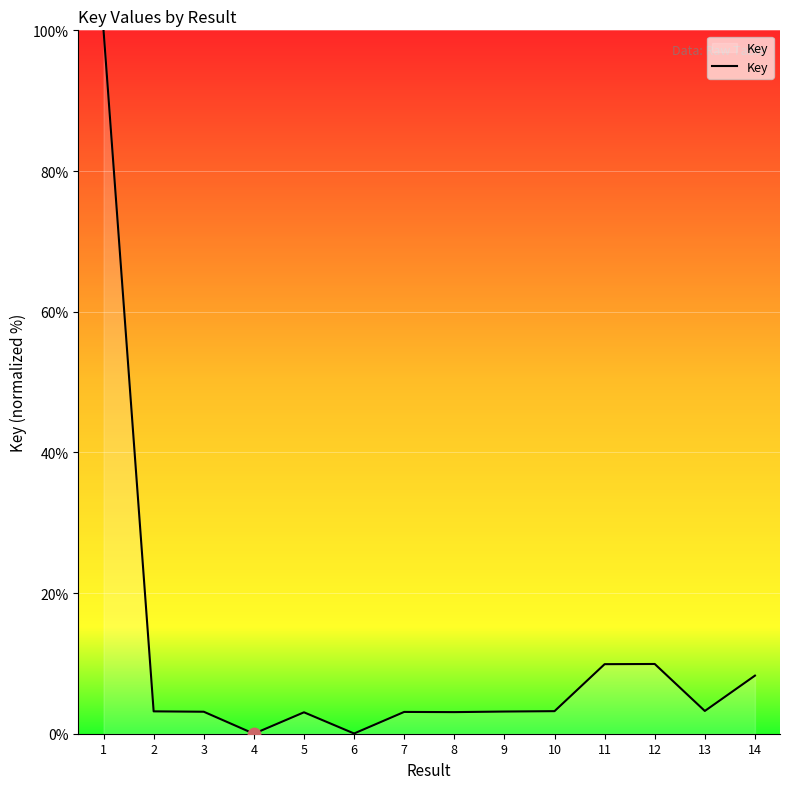

Which has a higher value, 11 or 2?

11